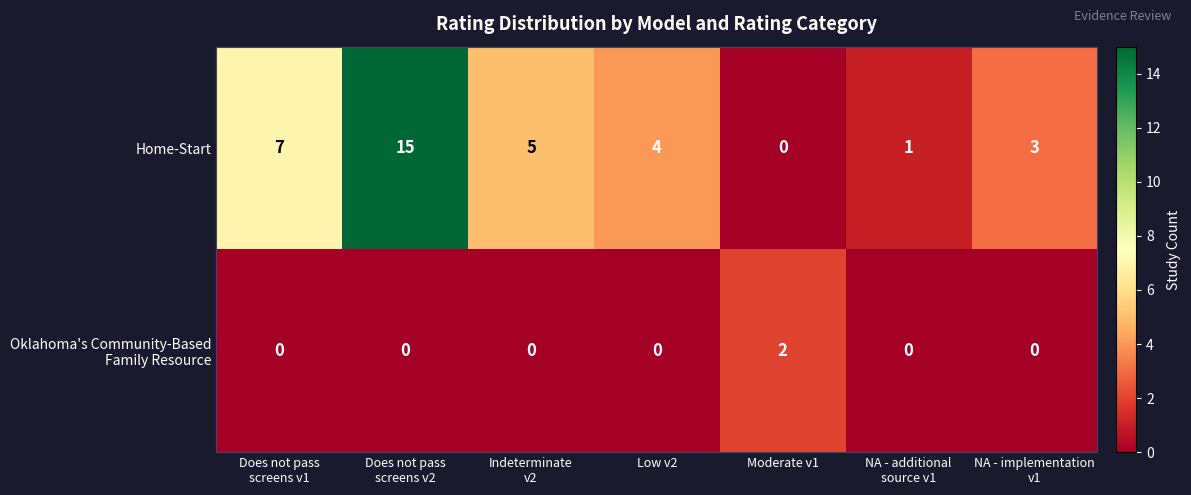

How many data points in Home-Start are less than 4?

3